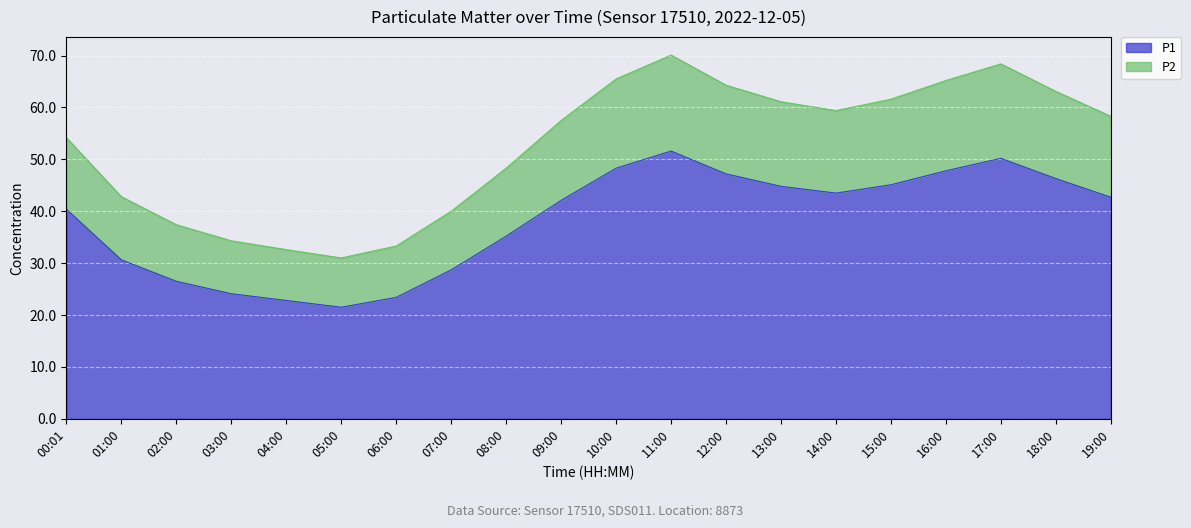

How many lines are shown in the chart?

2